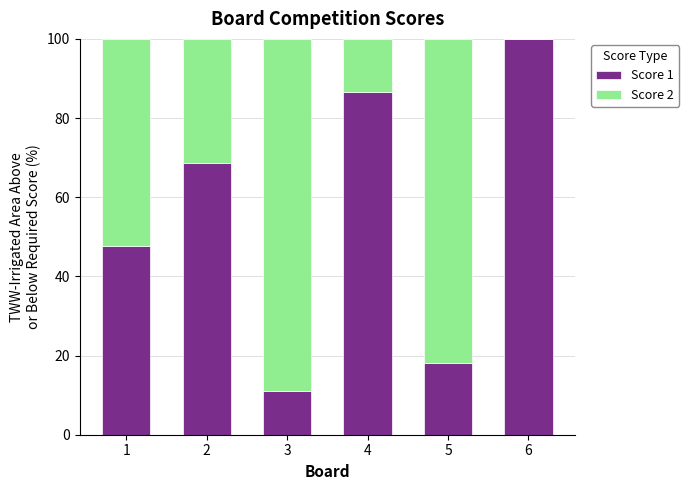

Reading left to right, transcribe the values for Score 1.

1=47.6	2=68.8	3=11.1	4=86.7	5=18.2	6=100.0